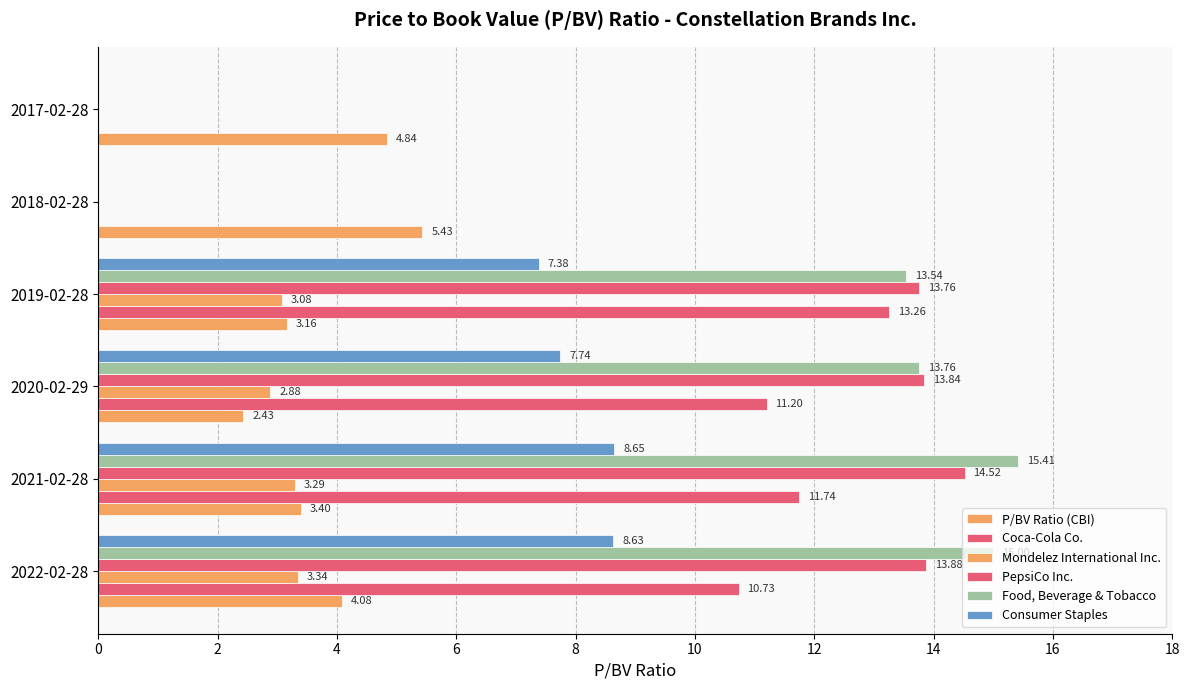

Which series has the largest range (max minus min)?

Food, Beverage & Tobacco